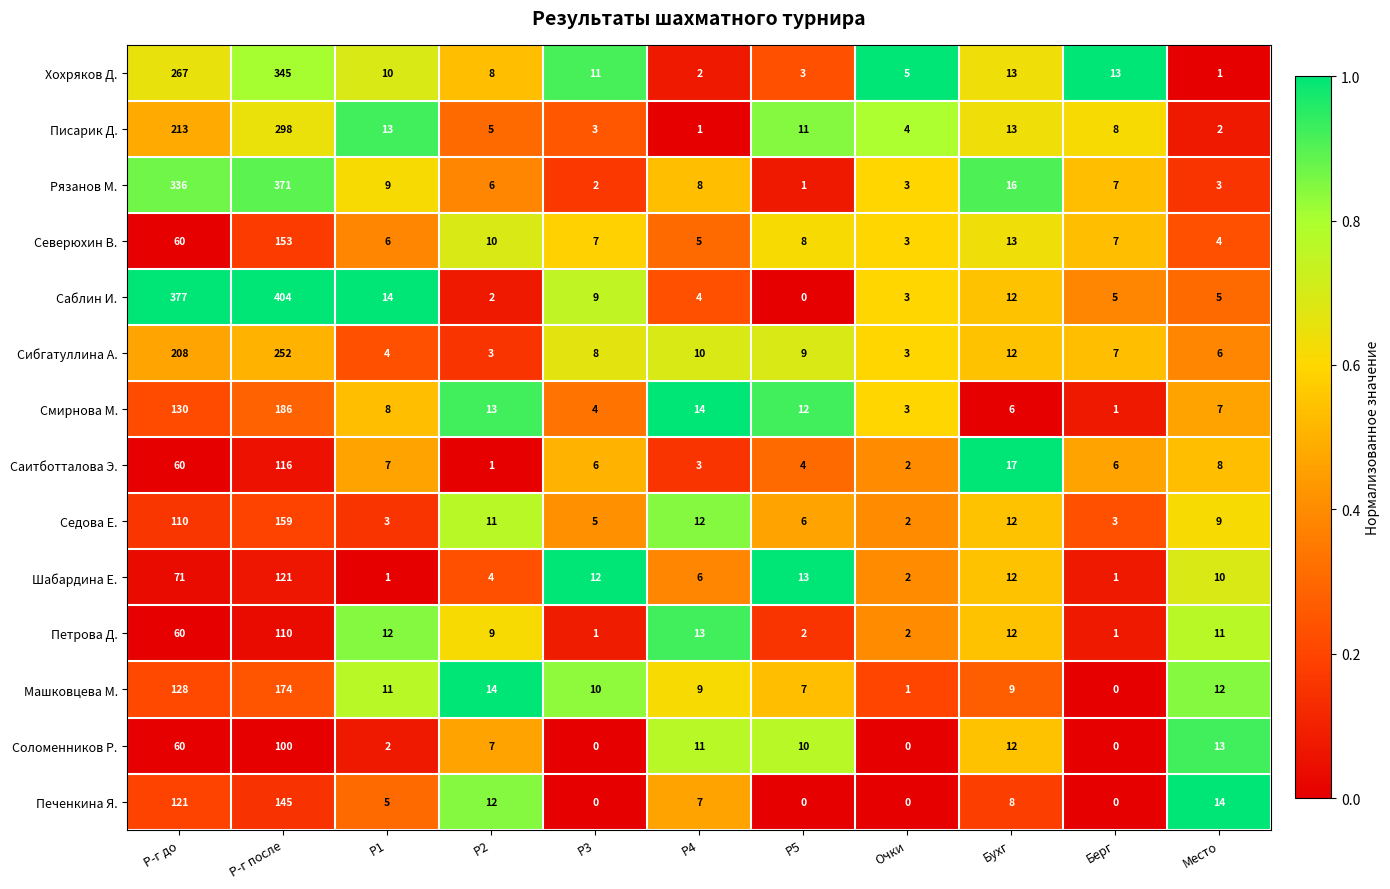

Where does the Седова Е. series first go above 9?

Р-г до